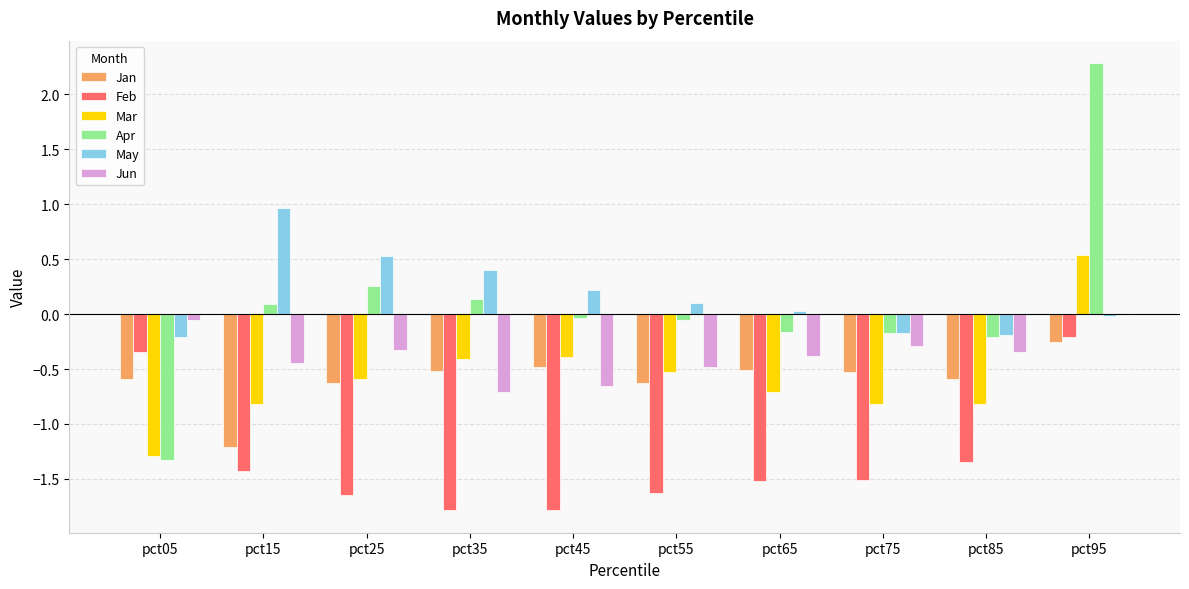

What is the sum of all Jan values?

-5.9